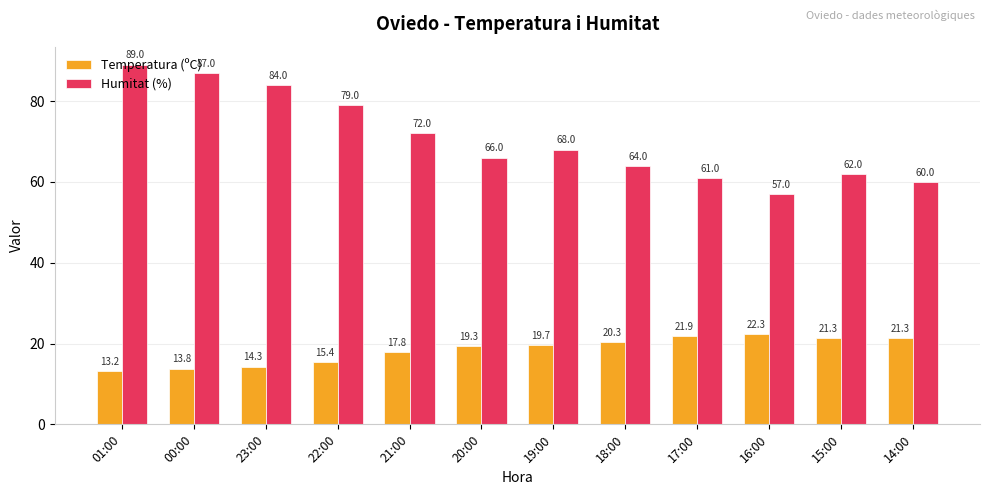

What is the label of the 4th bar from the right?

17:00